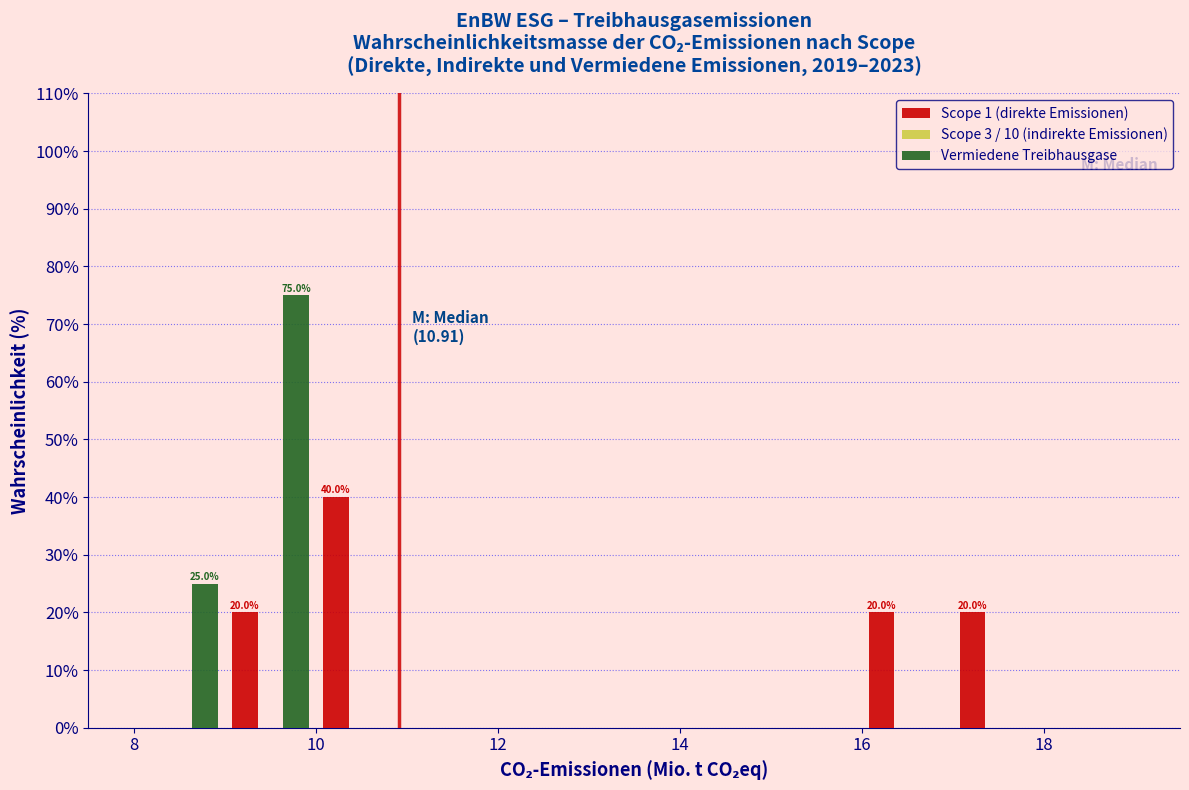

In the Vermiedene Treibhausgase series, which range on the x-axis has the tallest bar?

9 to 10